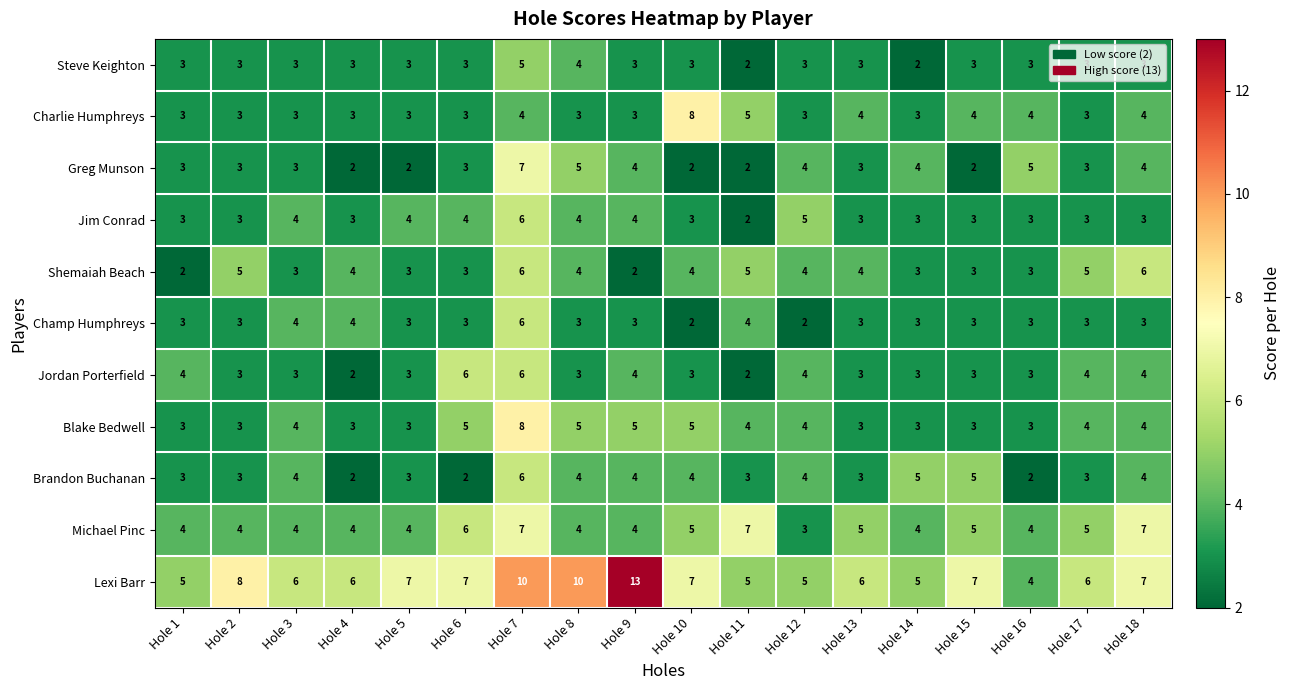

What is the total value across all series at Hole 14?

38